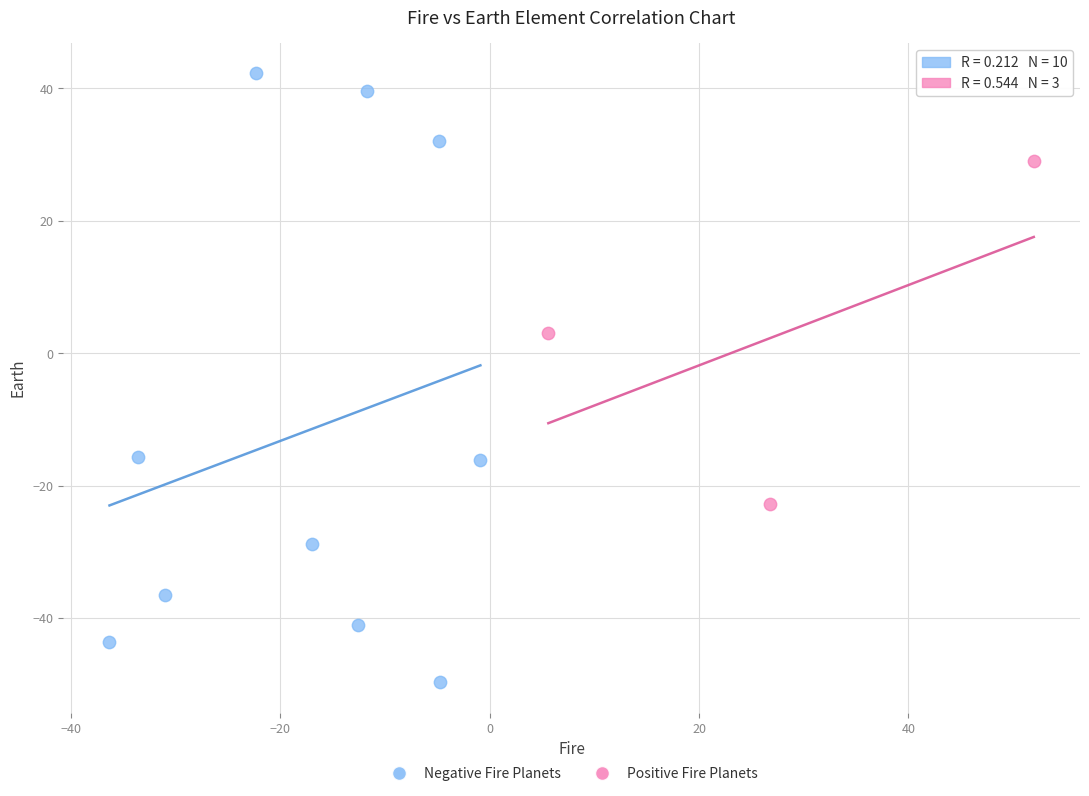

Which series contains the highest Y value?

Negative Fire Planets